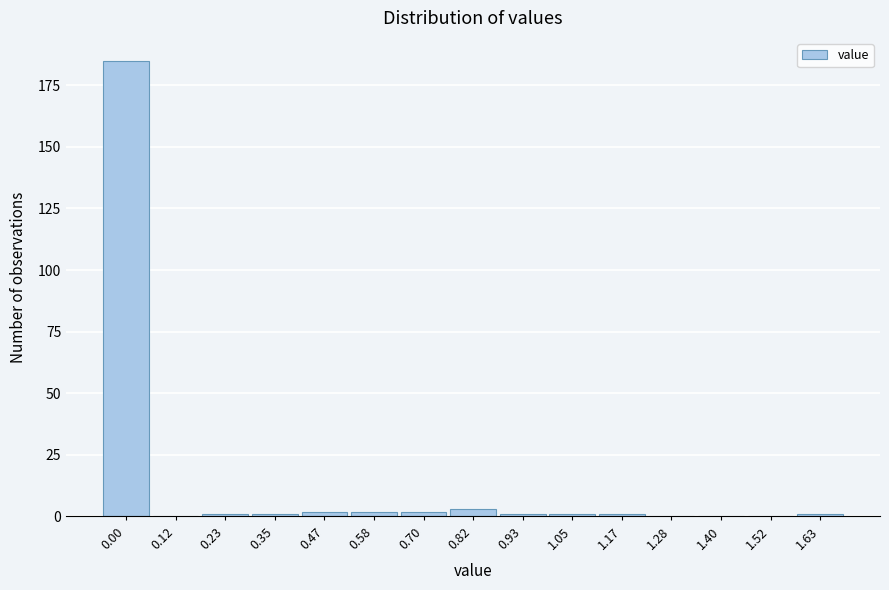

Reading left to right, what are all the values shown in this chart?

0.00=185	0.12=0	0.23=1	0.35=1	0.47=2	0.58=2	0.70=2	0.82=3	0.93=1	1.05=1	1.17=1	1.28=0	1.40=0	1.52=0	1.63=1